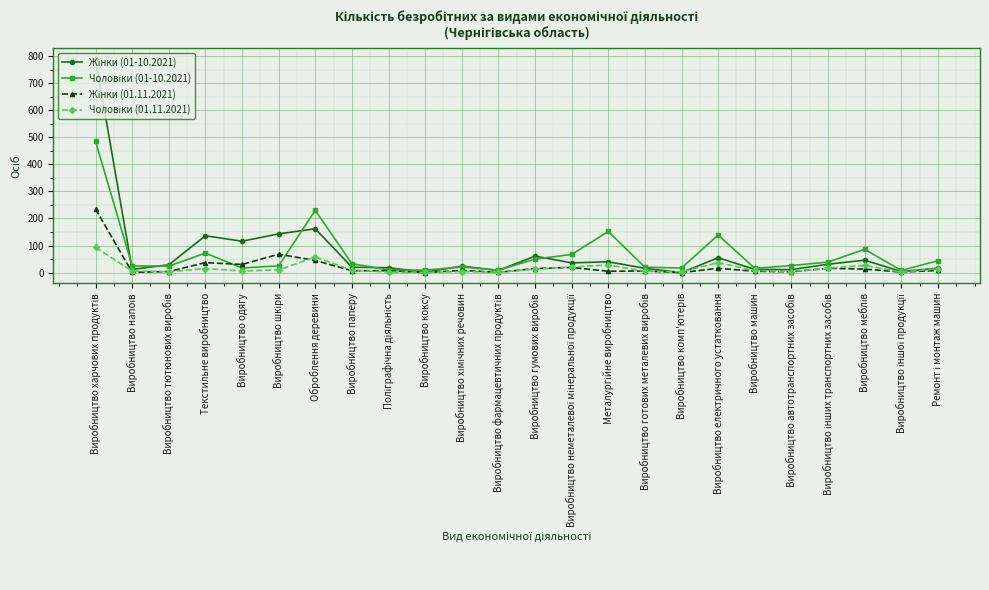

Does the chart have visible grid lines?

Yes